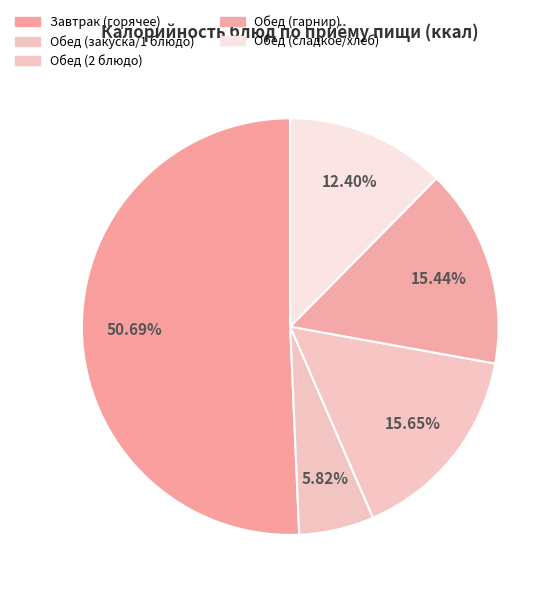

Count the number of slices in the pie.

5